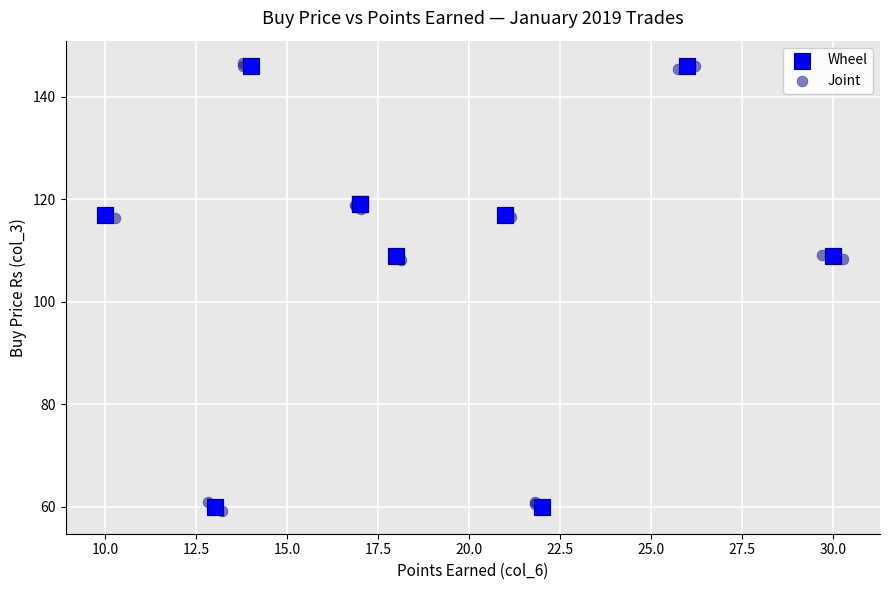

Which series reaches the minimum Y coordinate?

Joint